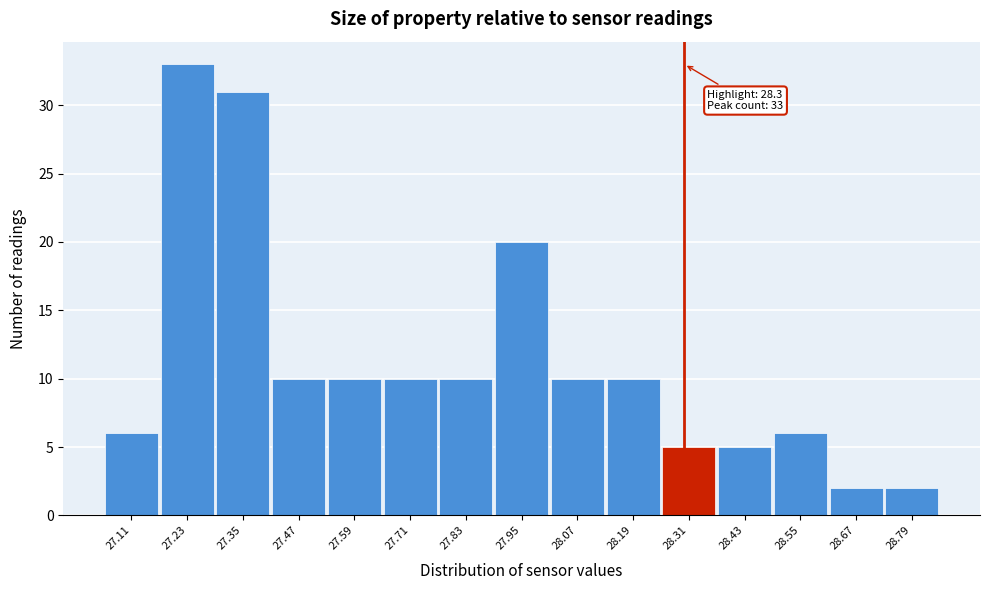

Over which range of the x-axis is the bar tallest?

27.17 to 27.29